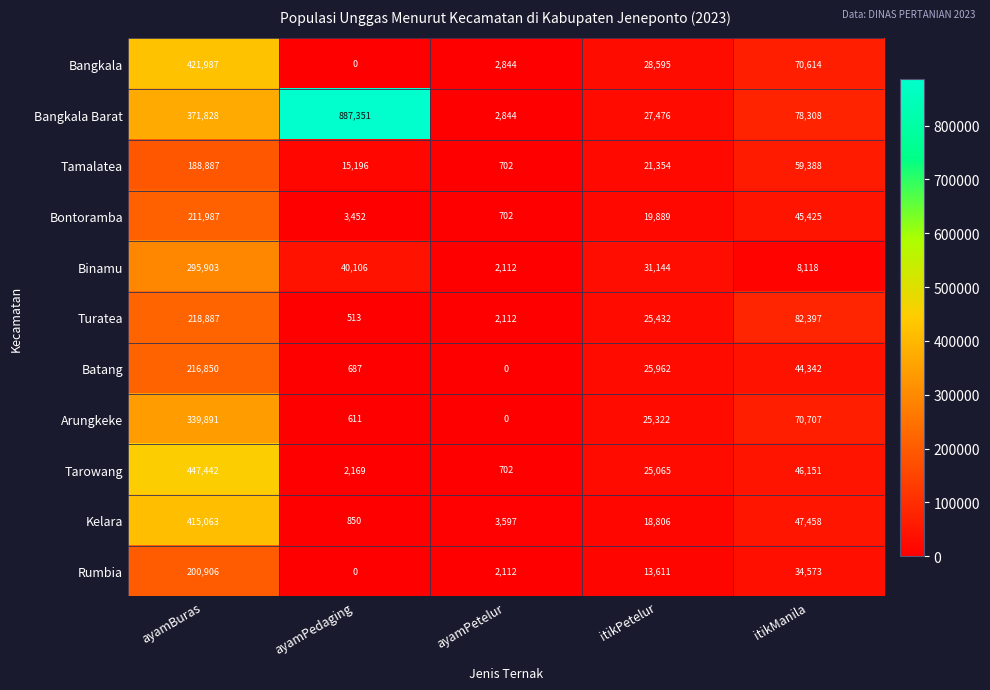

What is the maximum value shown in the chart?

887351